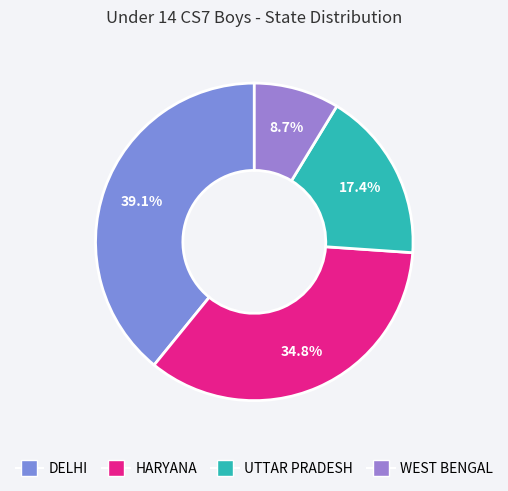

Rank the categories by value from lowest to highest.

WEST BENGAL, UTTAR PRADESH, HARYANA, DELHI